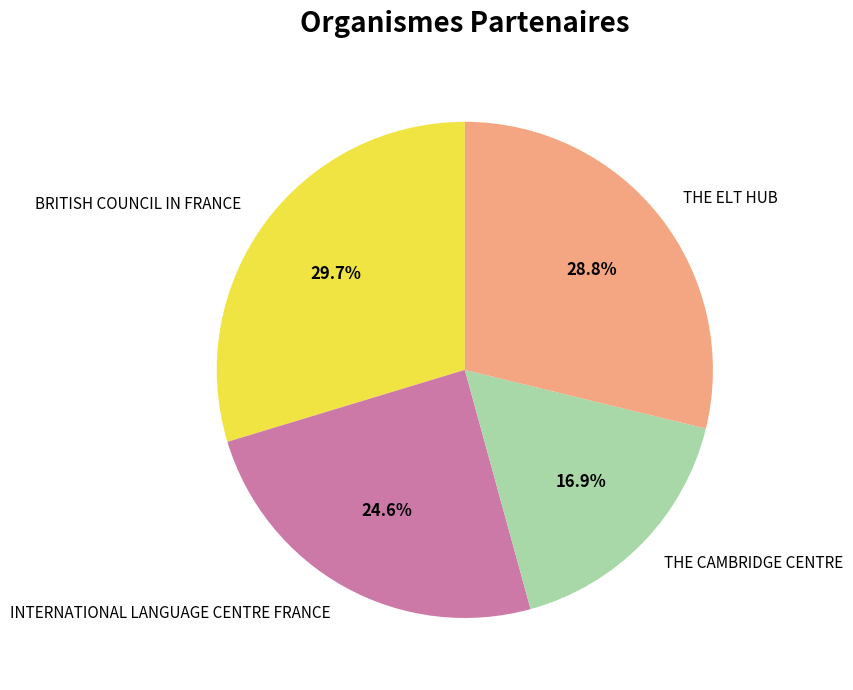

Which slice is the smallest?

THE CAMBRIDGE CENTRE